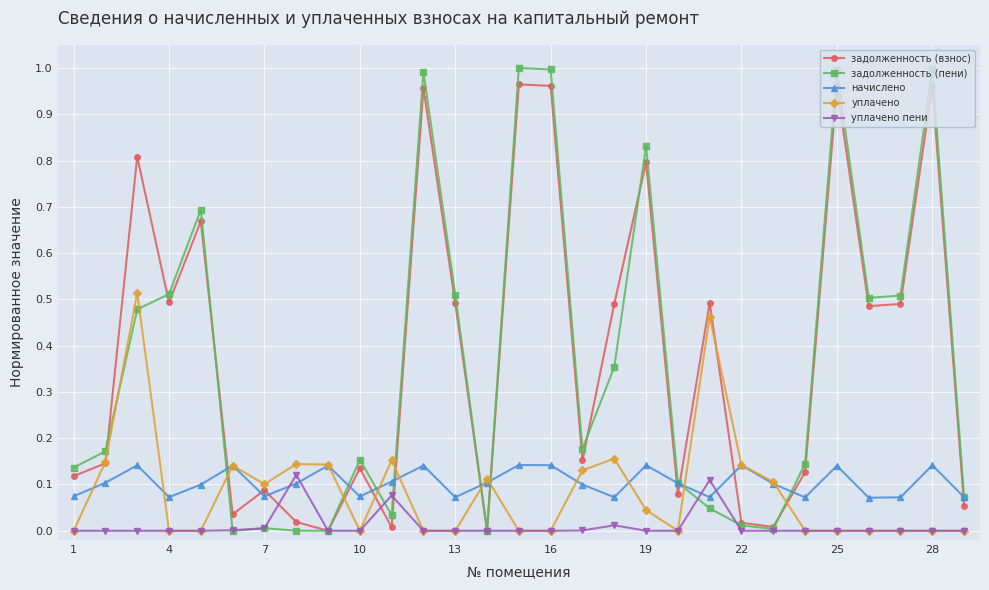

Which series has the widest spread of values?

задолженность (пени)